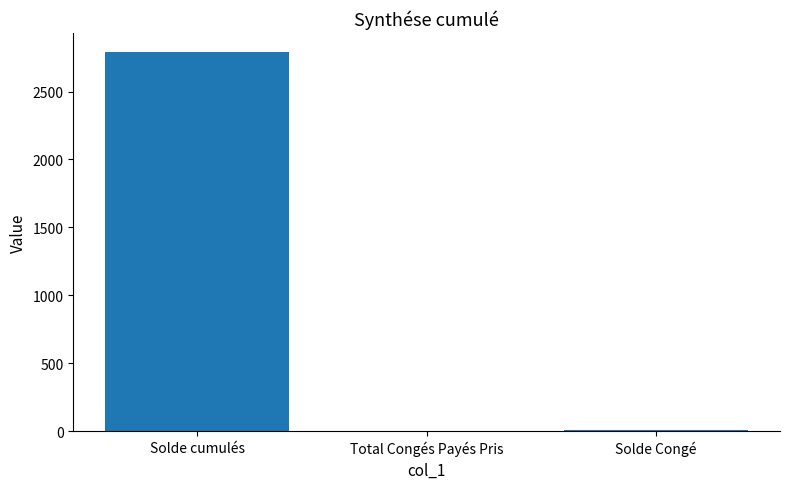

Count the number of categories in the chart.

3